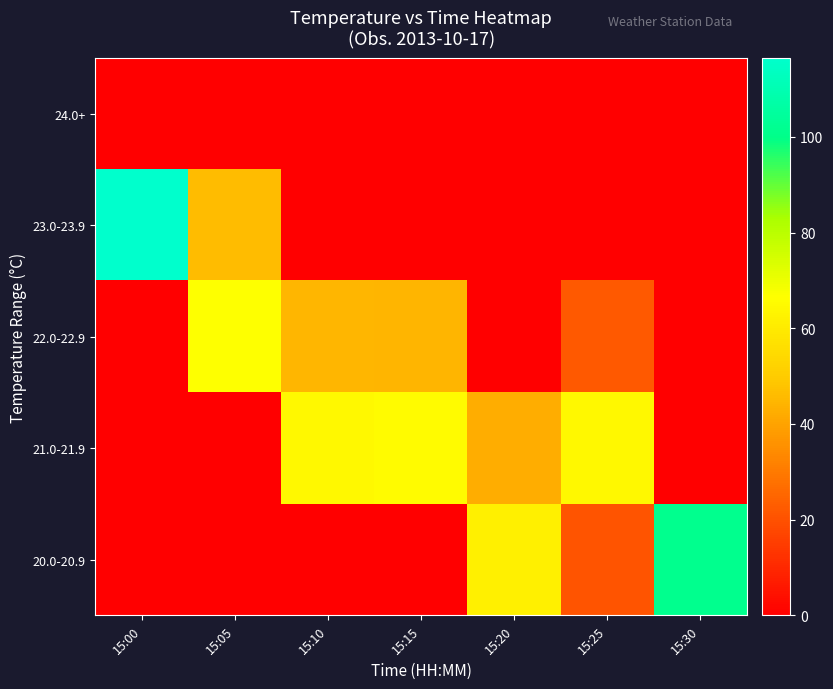

Rank the series at 15:00 from lowest to highest value.

20.0-20.9, 21.0-21.9, 22.0-22.9, 24.0+, 23.0-23.9